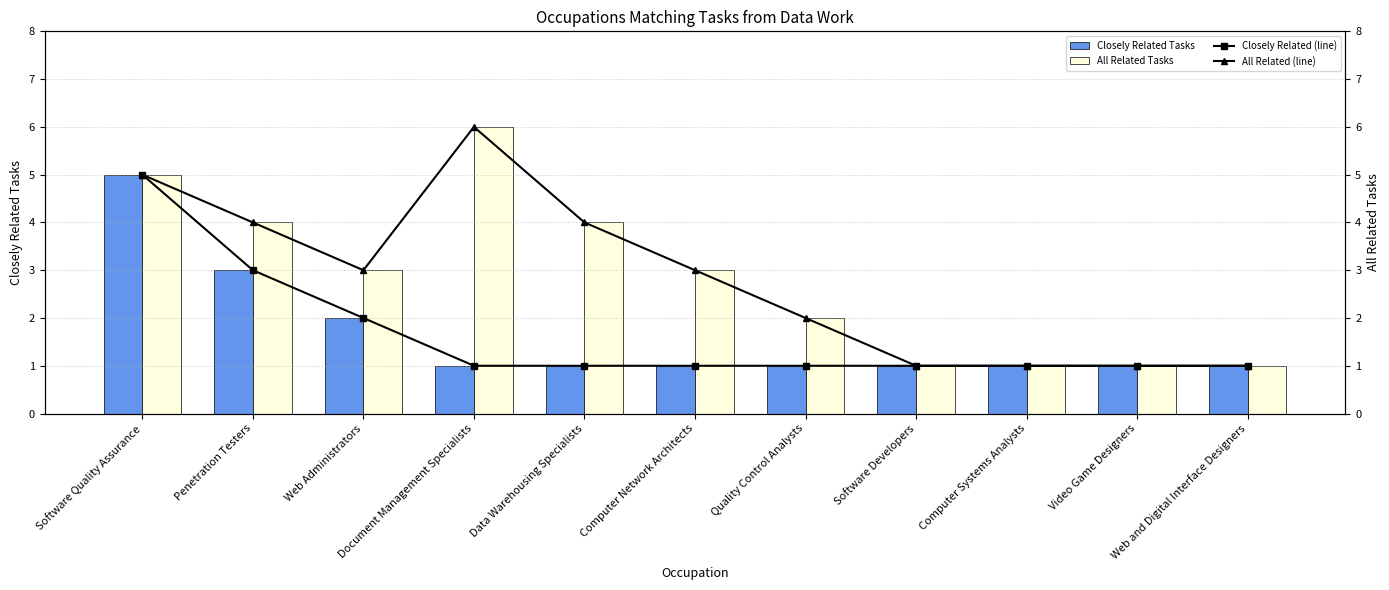

The Closely Related Tasks series shows 1 at Data Warehousing Specialists. True or false?

True